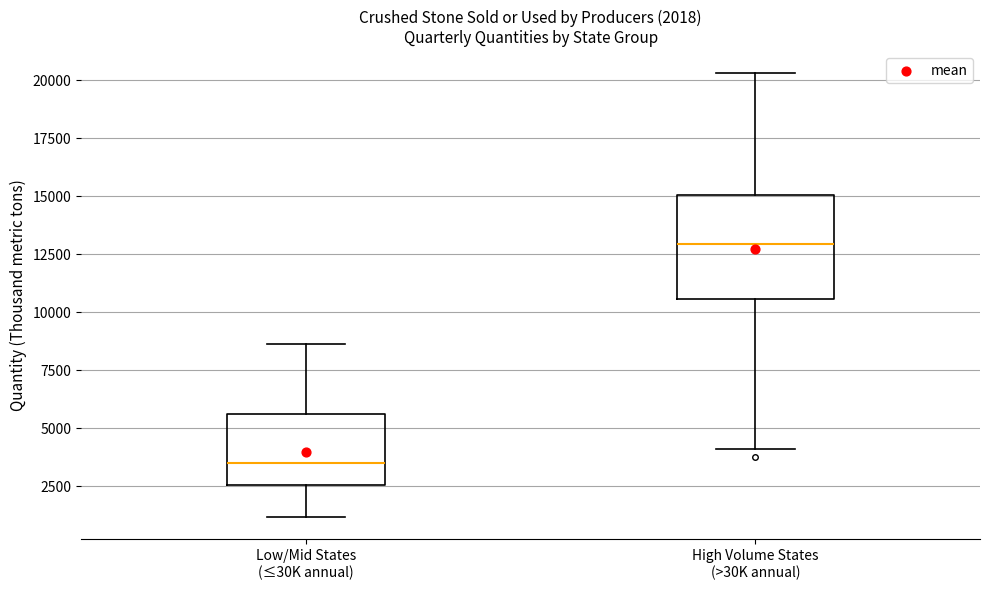

Which box's median line is the highest?

High Volume States (>30K annual)